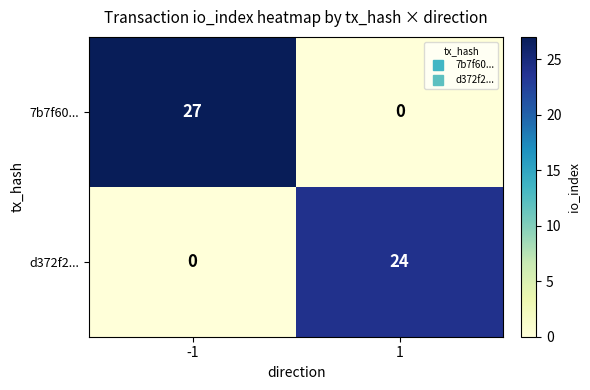

How many series are shown in this chart?

2